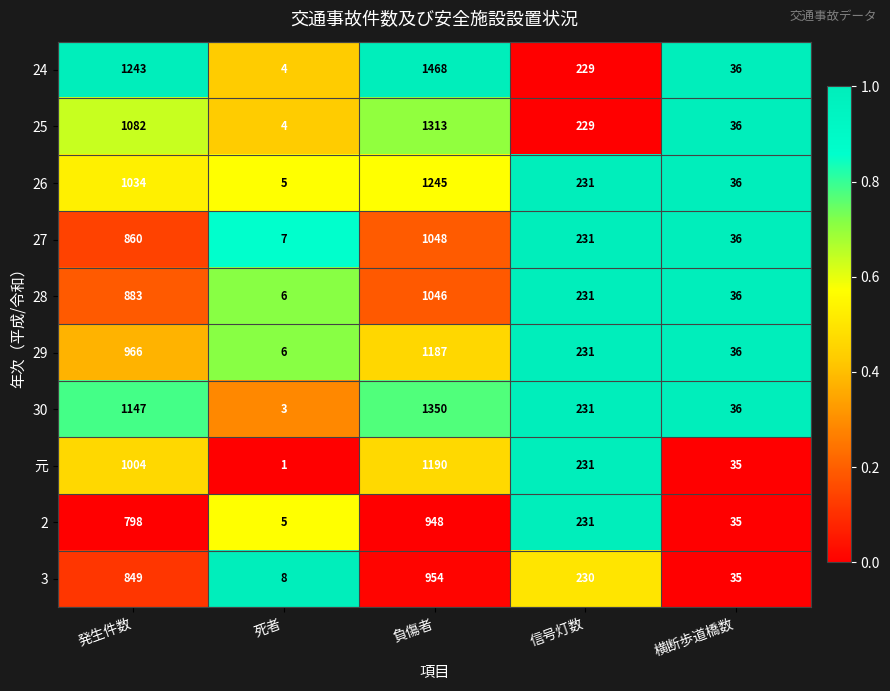

True or false: 3 has a value of 954 at 負傷者.

True